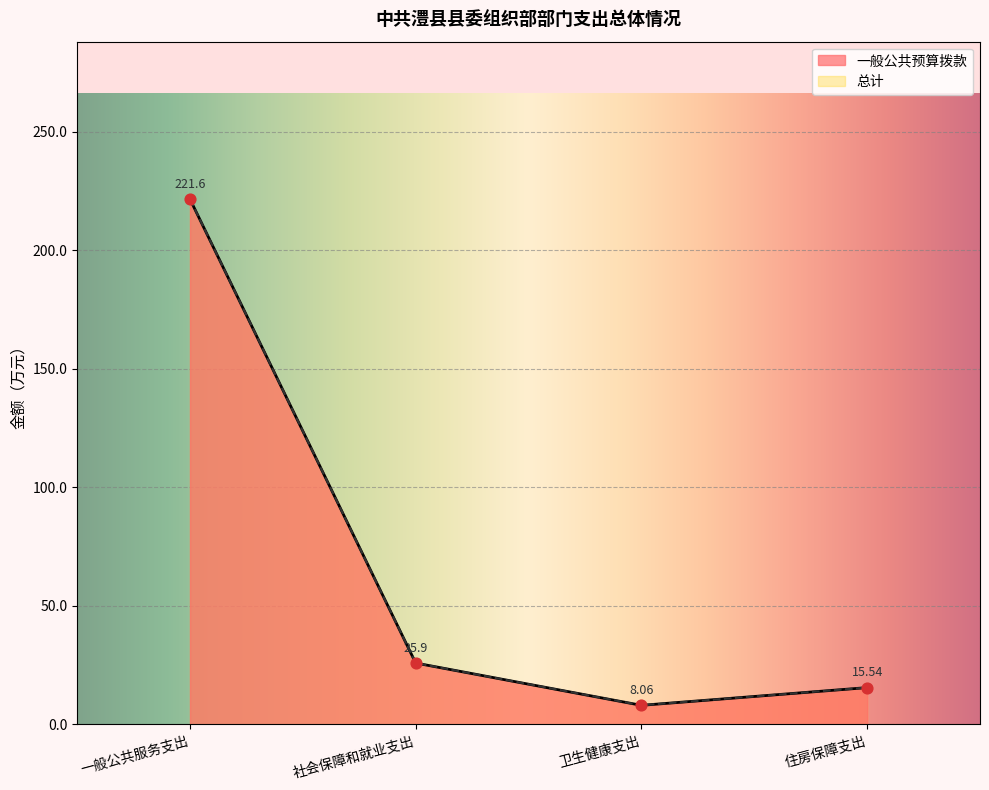

What are all the series names shown in the legend?

一般公共预算拨款, 总计